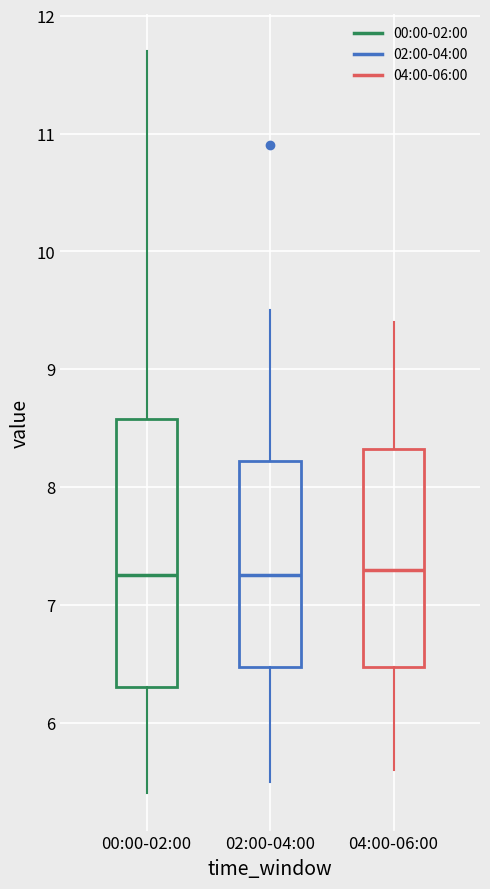

Reading left to right, read every box against the y-axis: the position of its median line, the range the box covers, and the ends of its whiskers. The values are not printed on the chart, so give them approximately, as read against the axis.

00:00-02:00: median 7.3, box 6.3 to 8.6, whiskers 5.4 to 11.7
02:00-04:00: median 7.3, box 6.5 to 8.2, whiskers 5.5 to 9.5
04:00-06:00: median 7.3, box 6.5 to 8.3, whiskers 5.6 to 9.4